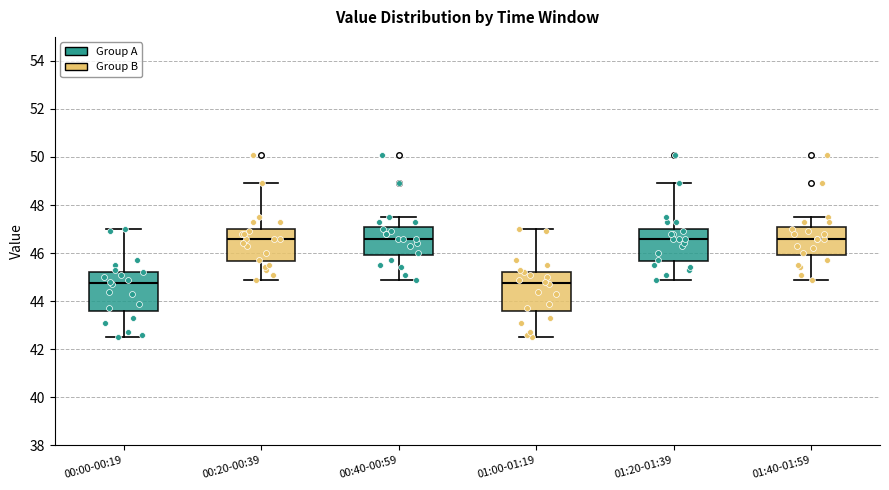

Reading left to right, read every box against the y-axis: the position of its median line, the range the box covers, and the ends of its whiskers. The values are not printed on the chart, so give them approximately, as read against the axis.

00:00-00:19: median 44.8, box 43.6 to 45.2, whiskers 42.6 to 47.0
00:20-00:39: median 46.6, box 45.6 to 47.0, whiskers 45.0 to 49.0
00:40-00:59: median 46.6, box 46.0 to 47.0, whiskers 45.0 to 47.6
01:00-01:19: median 44.8, box 43.6 to 45.2, whiskers 42.6 to 47.0
01:20-01:39: median 46.6, box 45.6 to 47.0, whiskers 45.0 to 49.0
01:40-01:59: median 46.6, box 46.0 to 47.0, whiskers 45.0 to 47.6